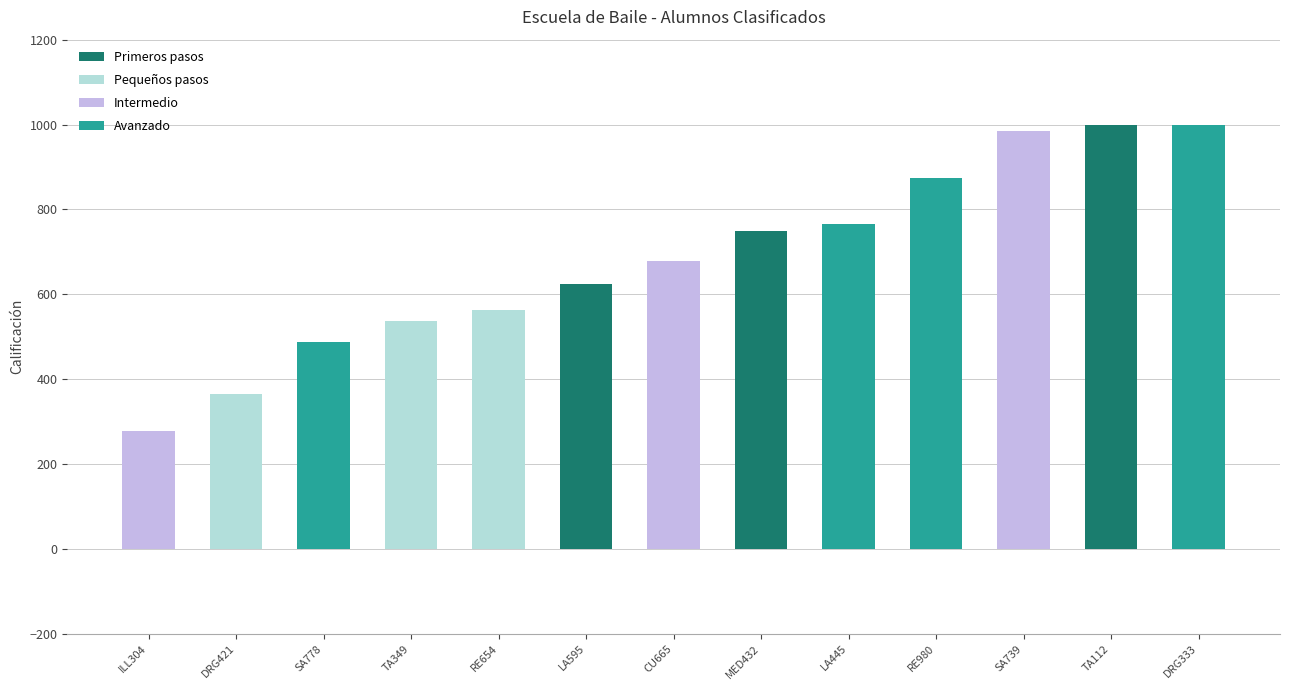

How many series are shown in this chart?

4